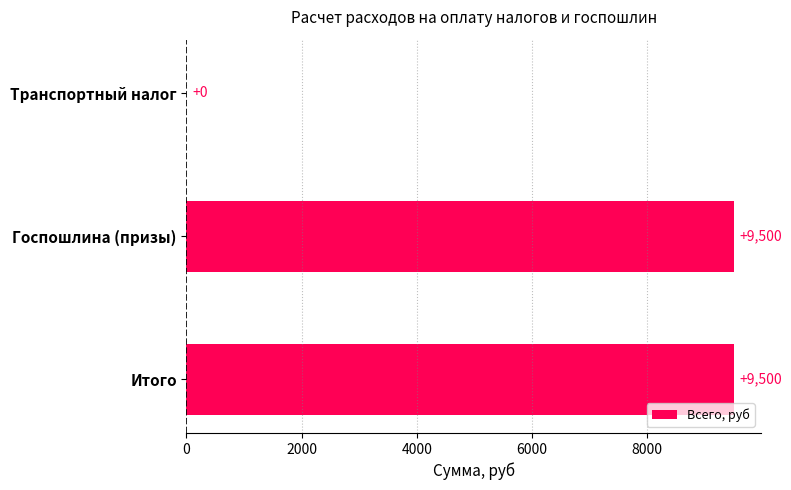

What is the sum of all values?

19000